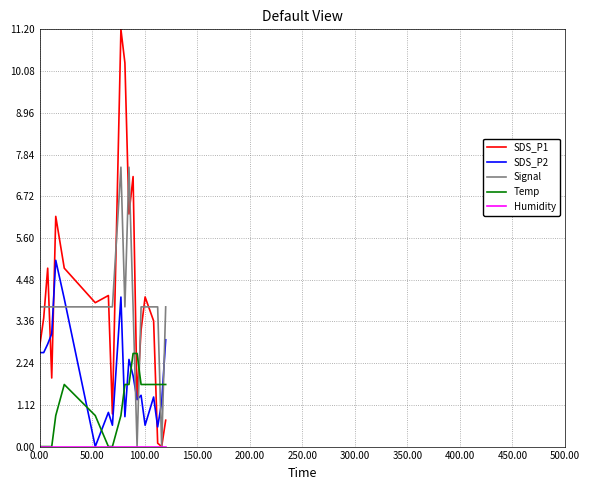

After their last crossing, which series has the higher values: Temp or Signal?

Signal